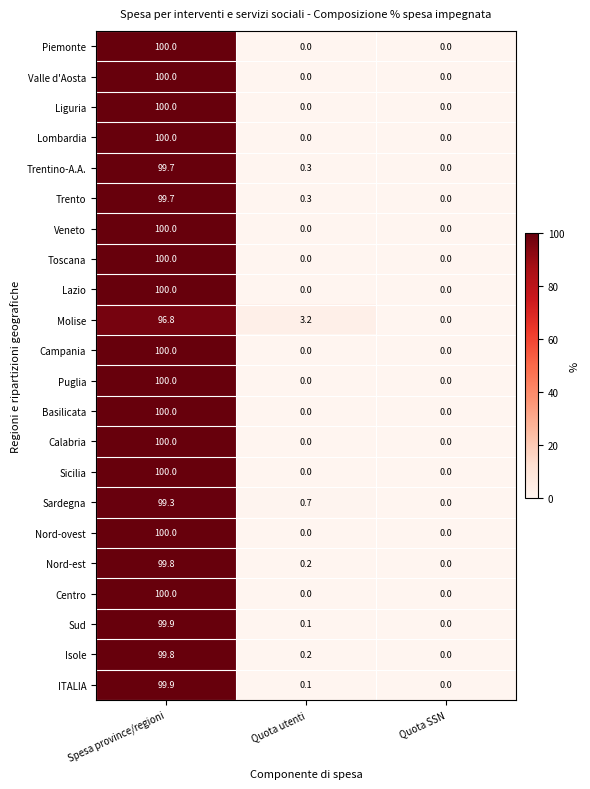

Count the Basilicata values in the range 0 to 100.

3